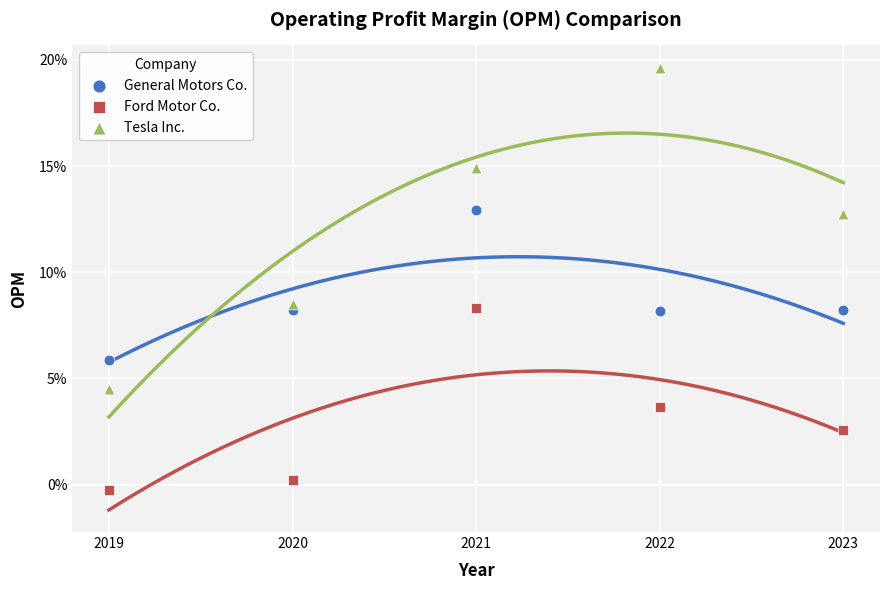

Which series reaches the maximum Y coordinate?

Tesla Inc.